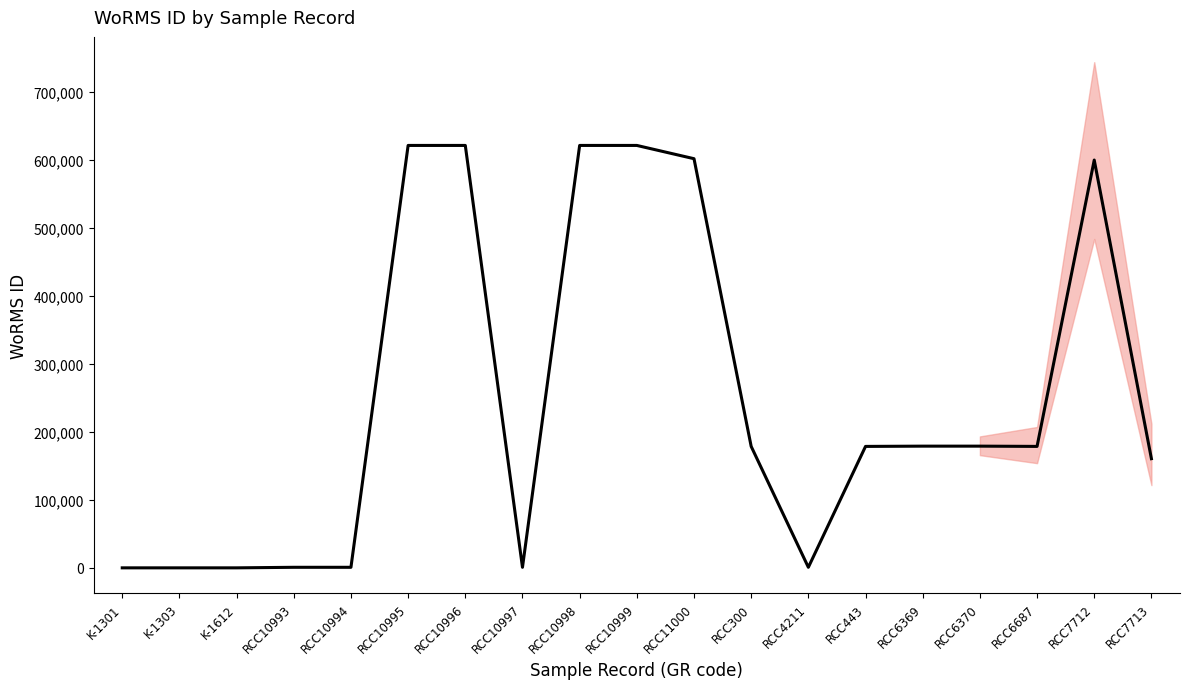

How many interior local valleys (lower than both neighbors) does the data have?

3